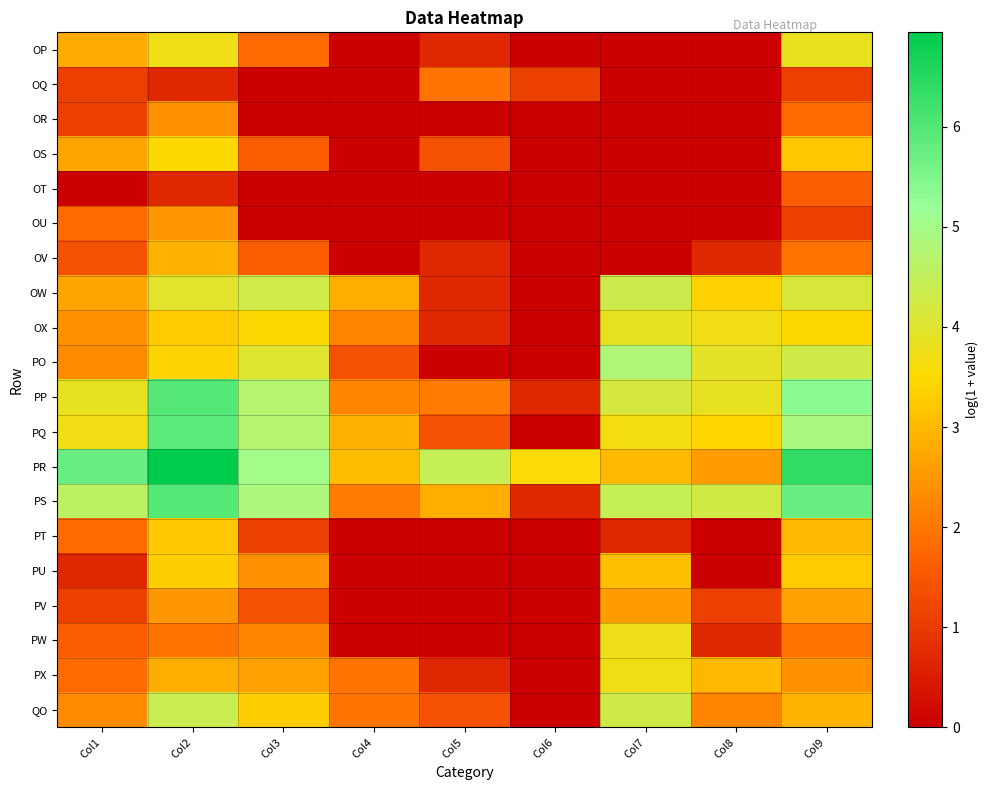

Which category has the highest value across all series?

Col2